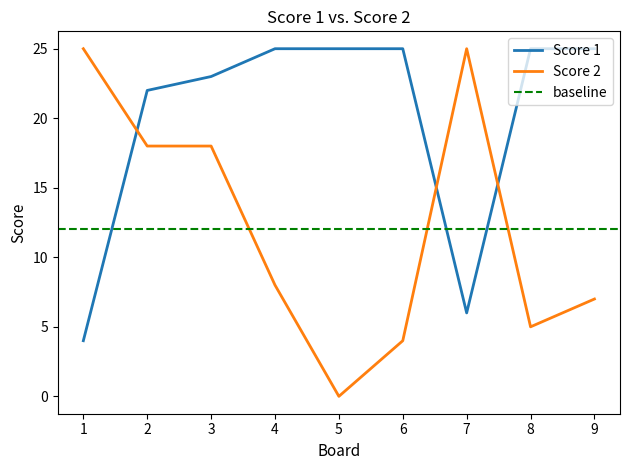

How many data points does each series have?

9